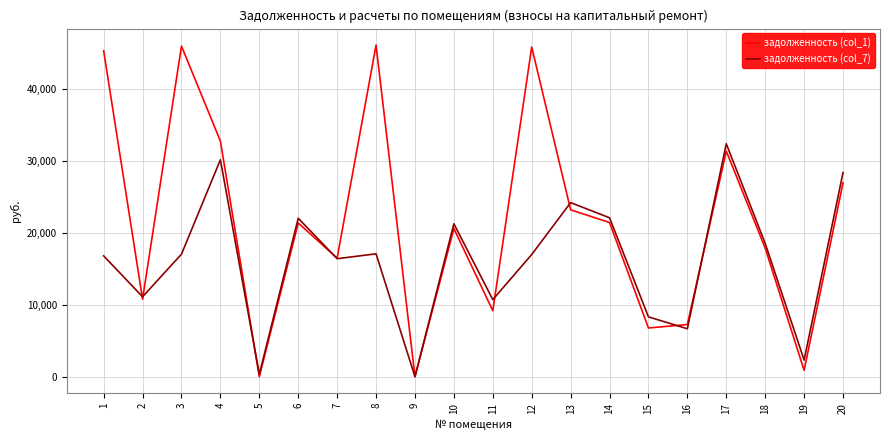

At 4, list the series in order from largest to smallest.

задолженность (col_1), задолженность (col_7)